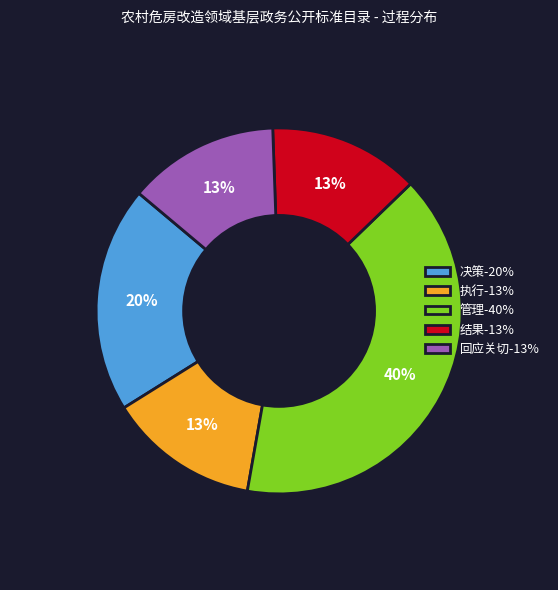

Approximately how many times larger is the value at 回应关切 compared to 管理?

0.3